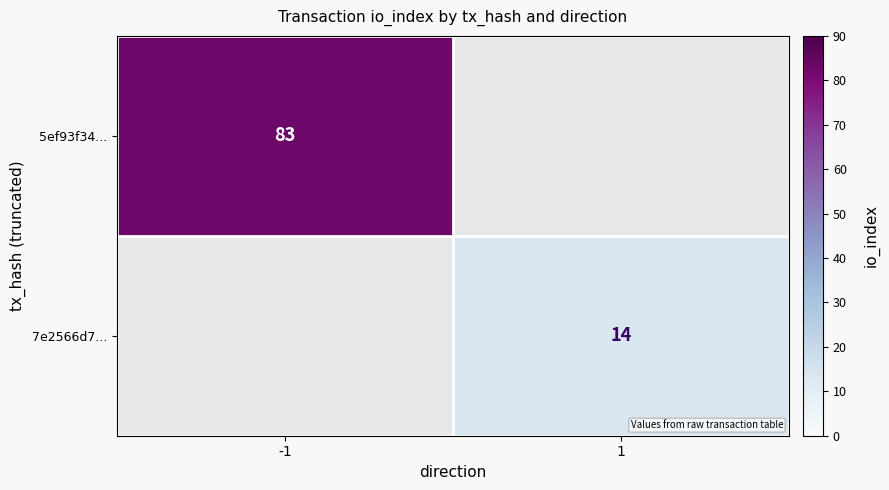

The 7e2566d7... series shows 14 at 1. True or false?

True